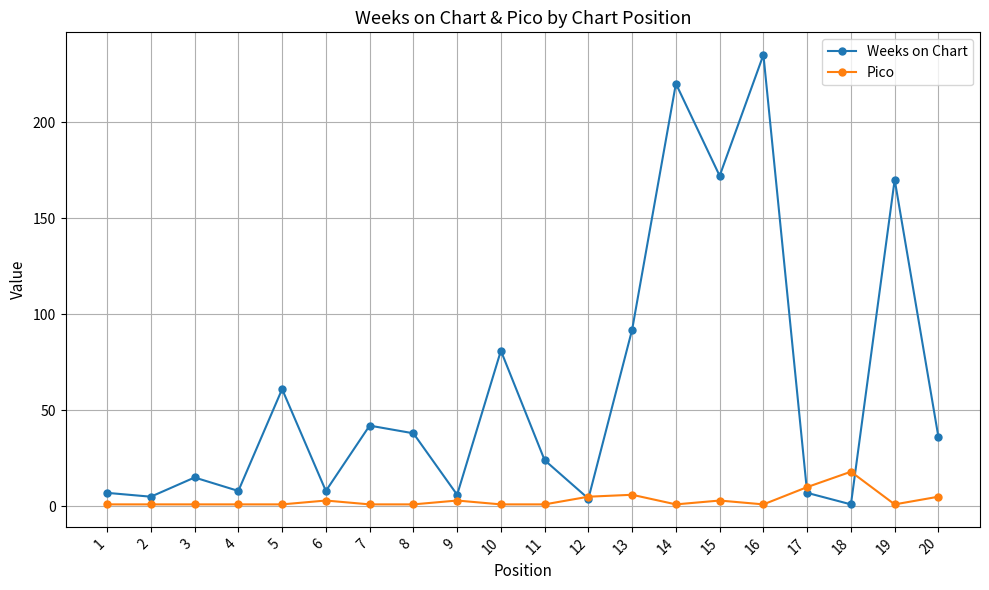

True or false: Pico and Weeks on Chart intersect in this chart.

True